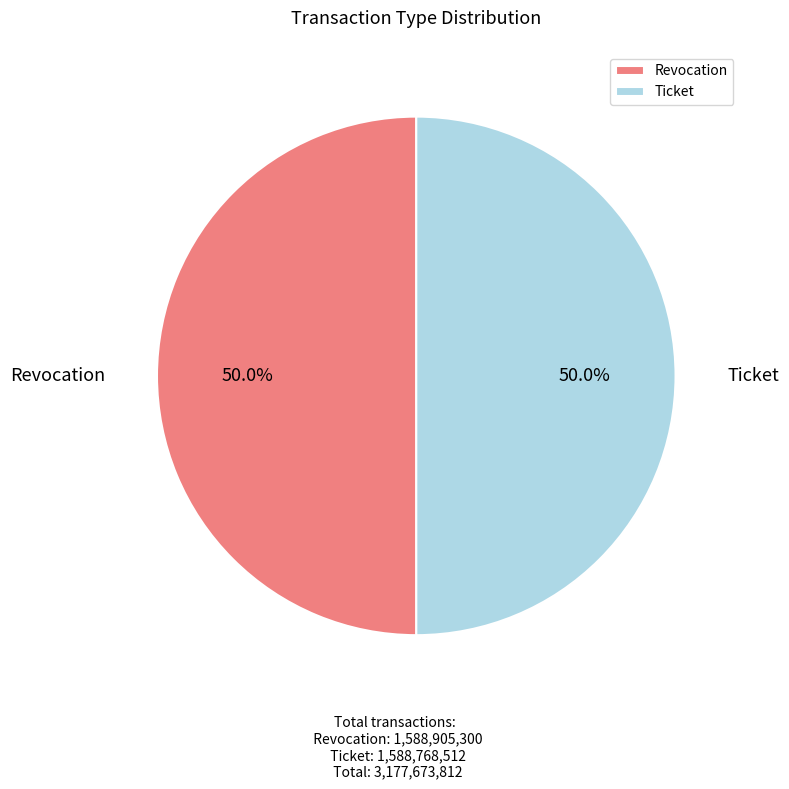

Combined, do Ticket and Revocation account for over 50%?

Yes